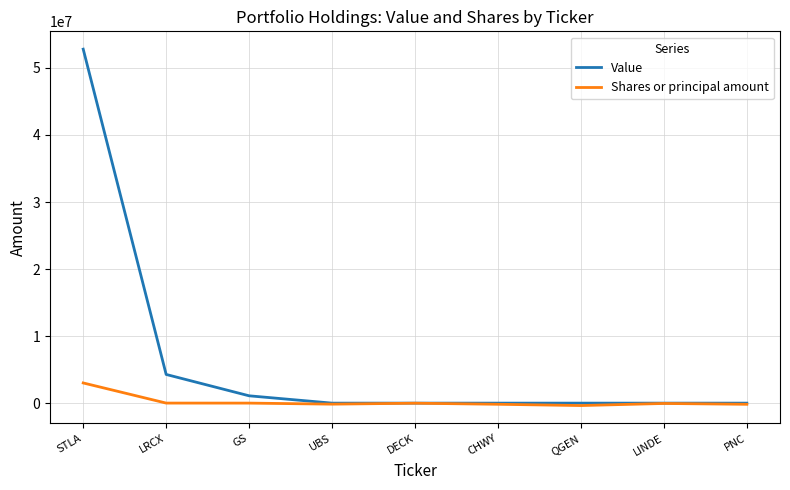

At which label does Value reach its peak?

STLA